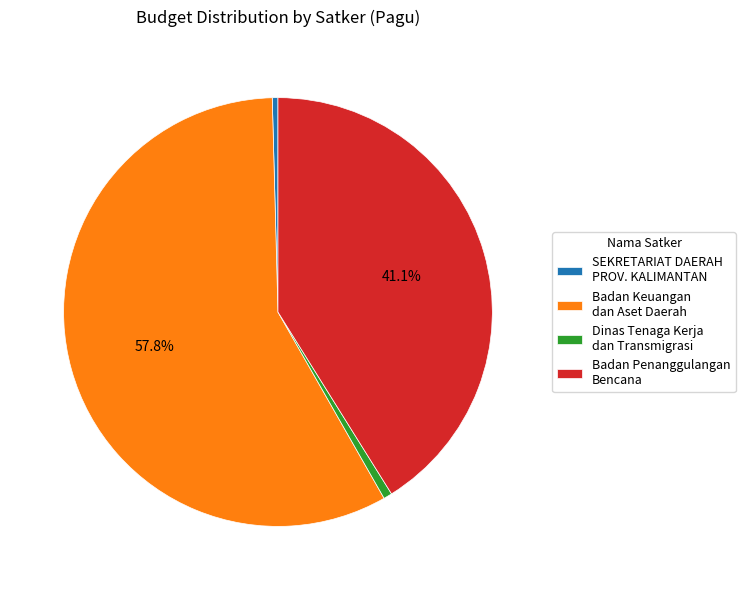

Does Badan Keuangan dan Aset Daerah account for over 50% of the chart?

Yes